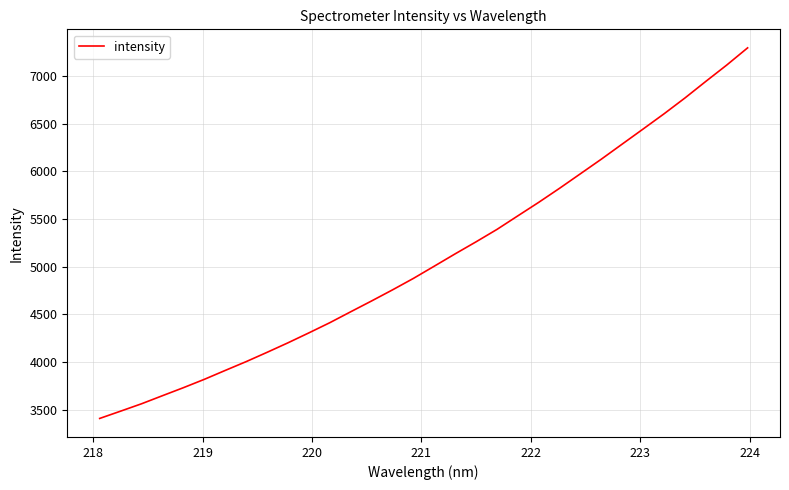

What is the greatest value displayed?

7293.3